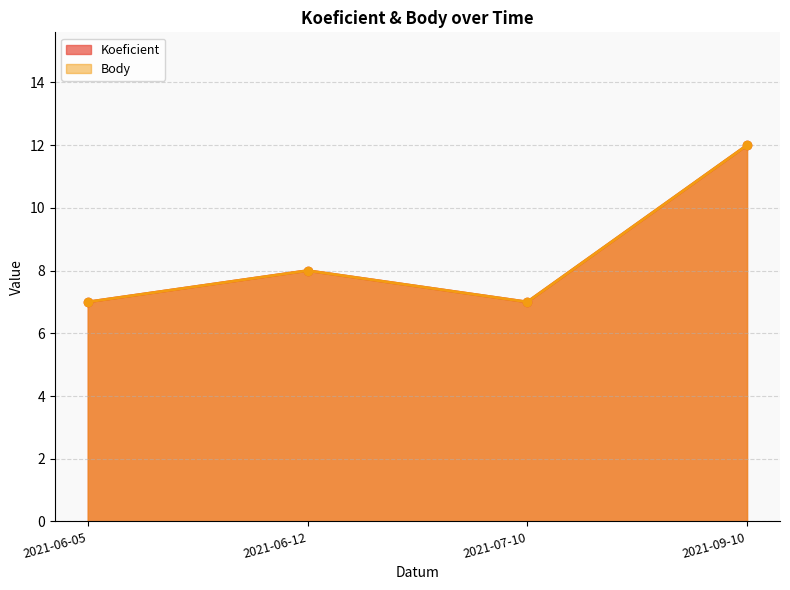

What is the difference between the second highest and minimum values in the Koeficient series?

1